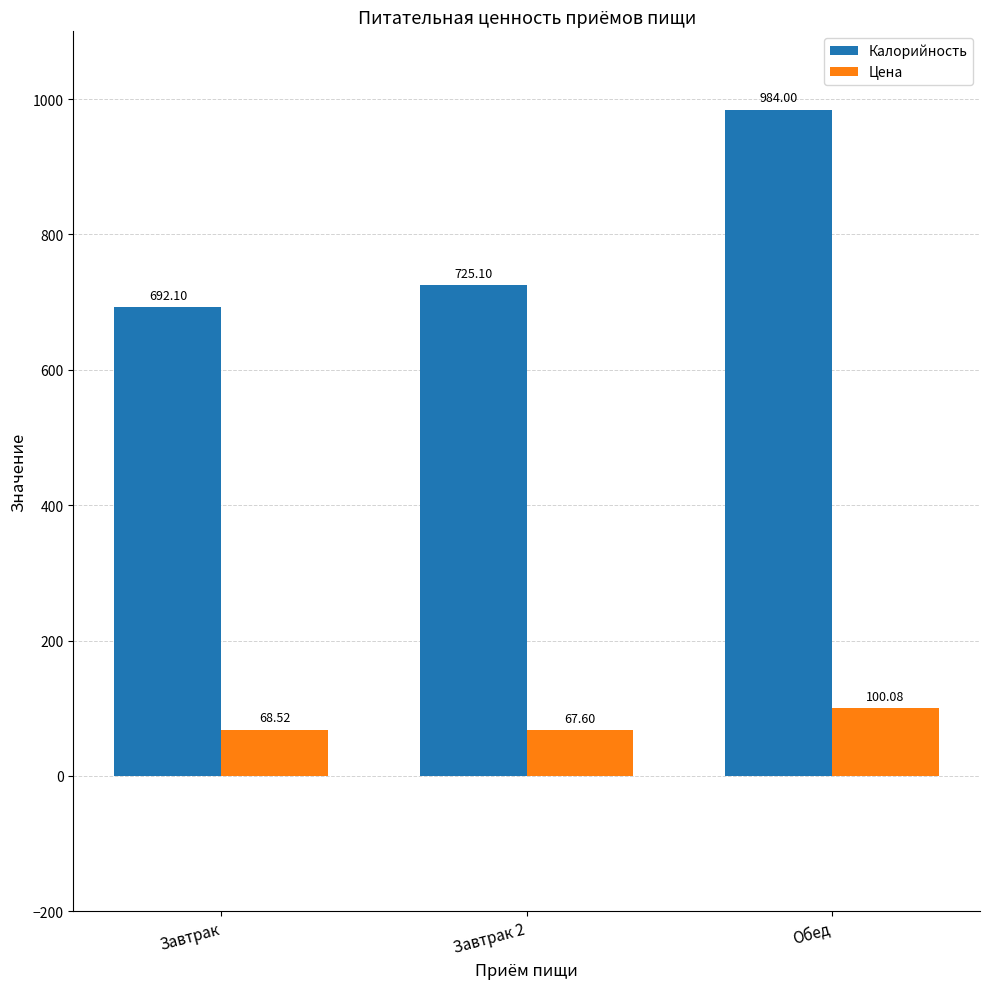

Rank the series at Завтрак 2 from highest to lowest value.

Калорийность, Цена